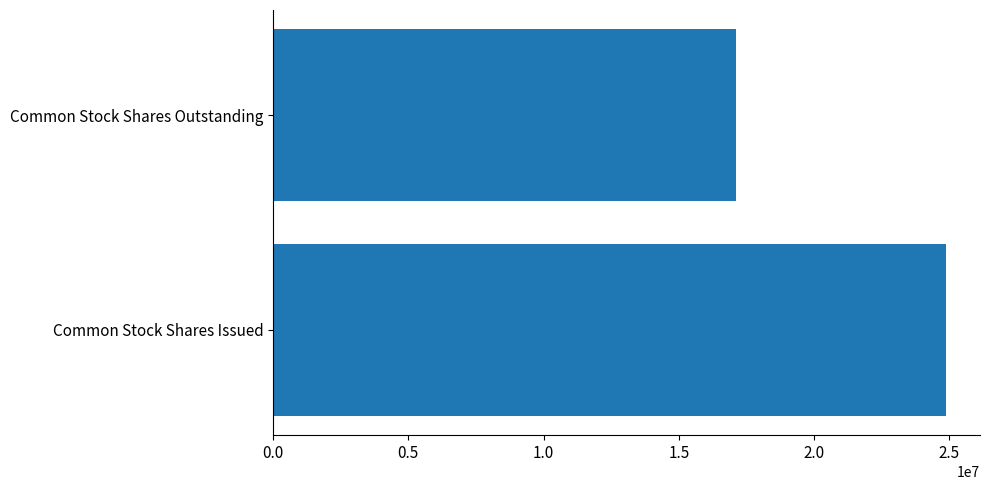

What is the smallest value displayed?

17100726